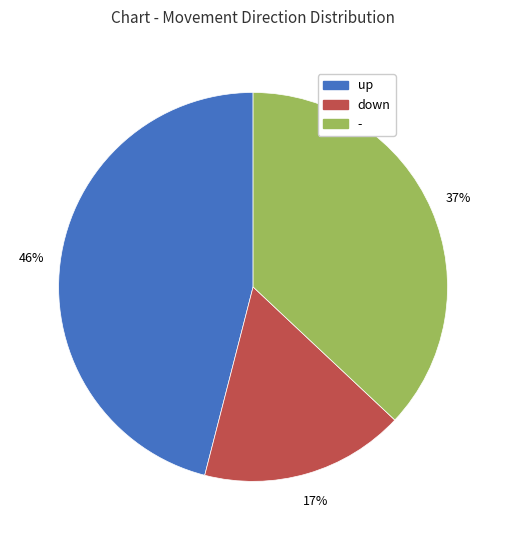

Does - account for over 50% of the chart?

No